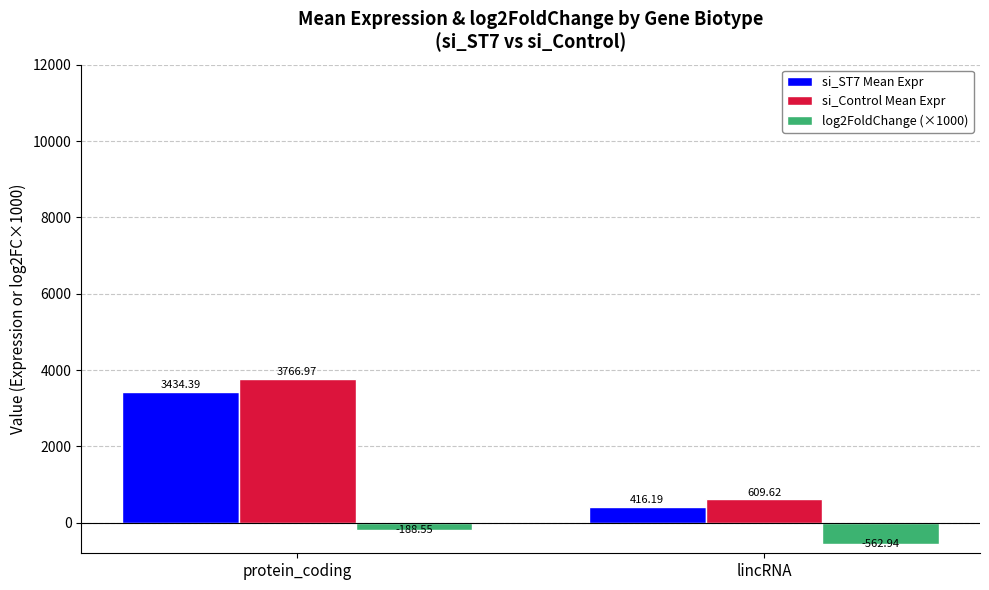

How many bars are there in each group?

3